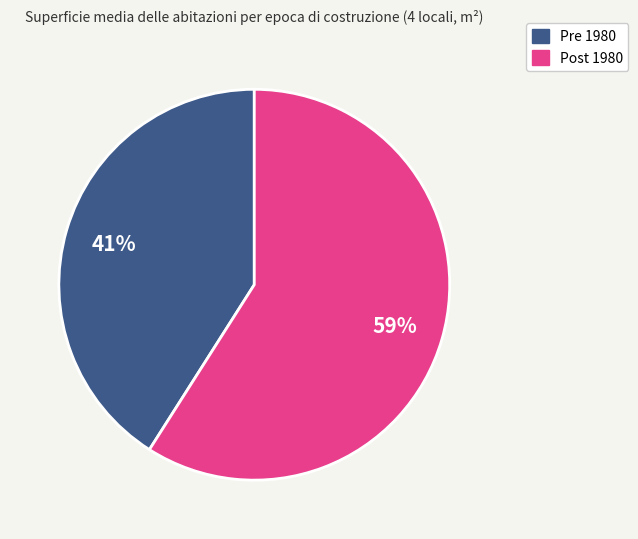

Does any single category account for the majority?

Yes